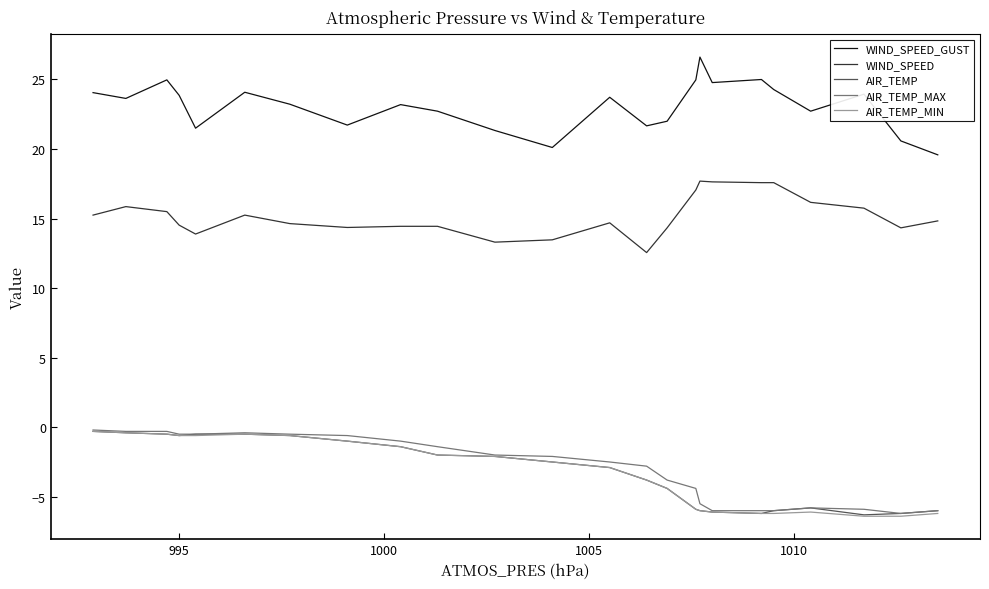

True or false: WIND_SPEED and AIR_TEMP_MIN cross at least once.

False